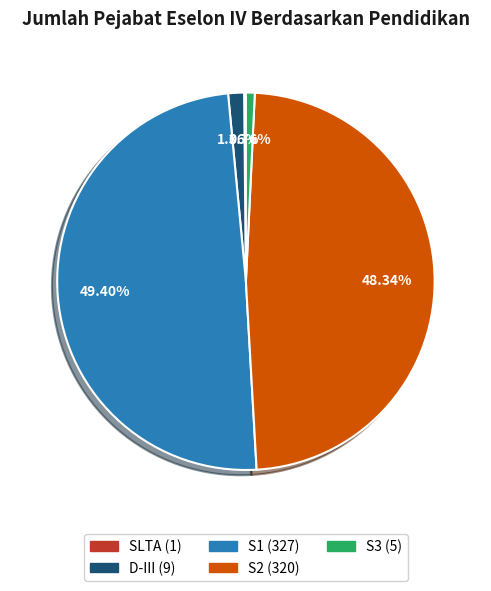

The D-III slice represents 15% of the pie. True or false?

False